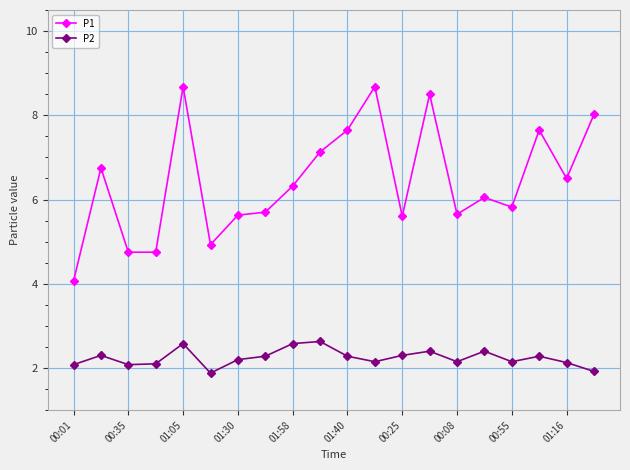

True or false: P2 has more than 0 points higher than both neighbors.

True